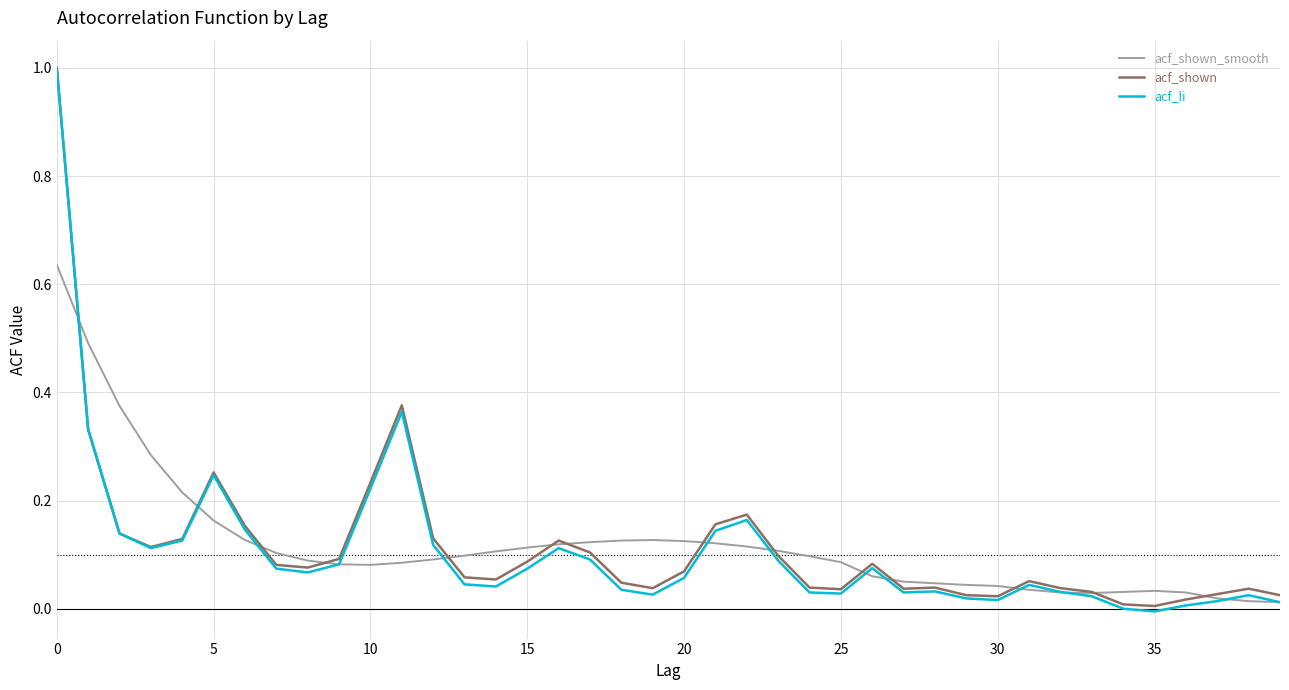

What is the highest value of the acf_shown series?

1.0